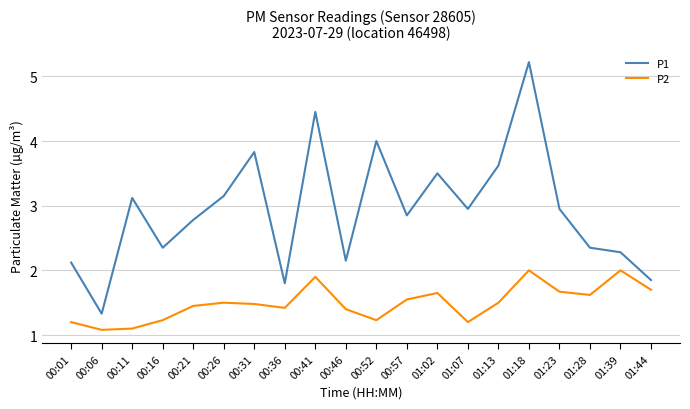

Is it true that P1 equals 2.1 at 00:01?

True